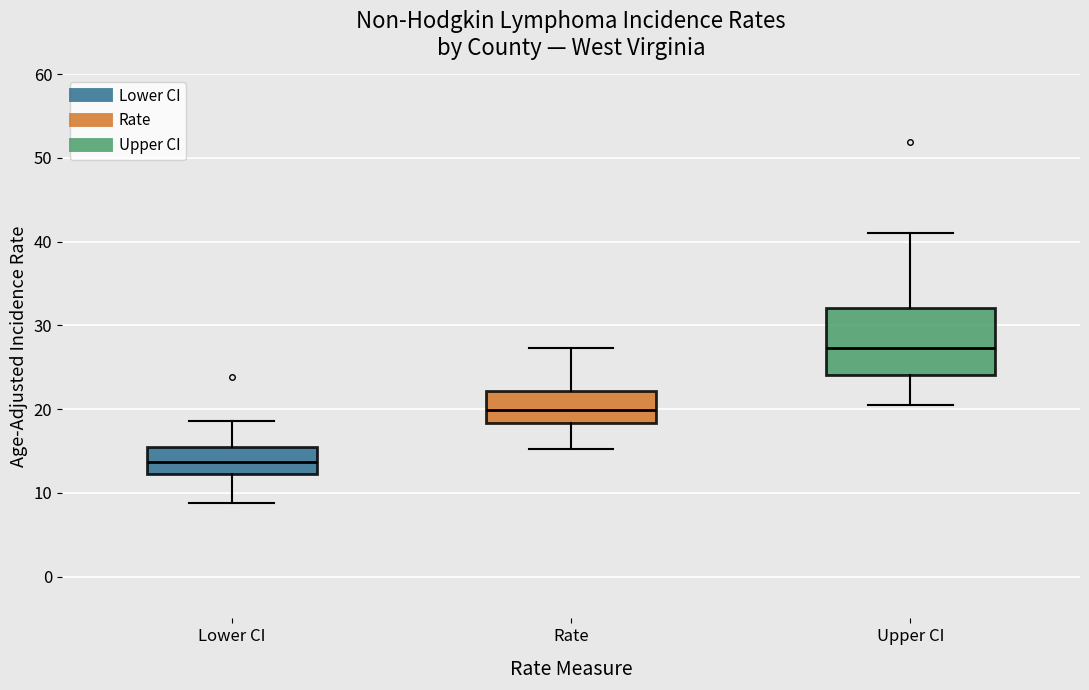

Which box has the lowest median line?

Lower CI